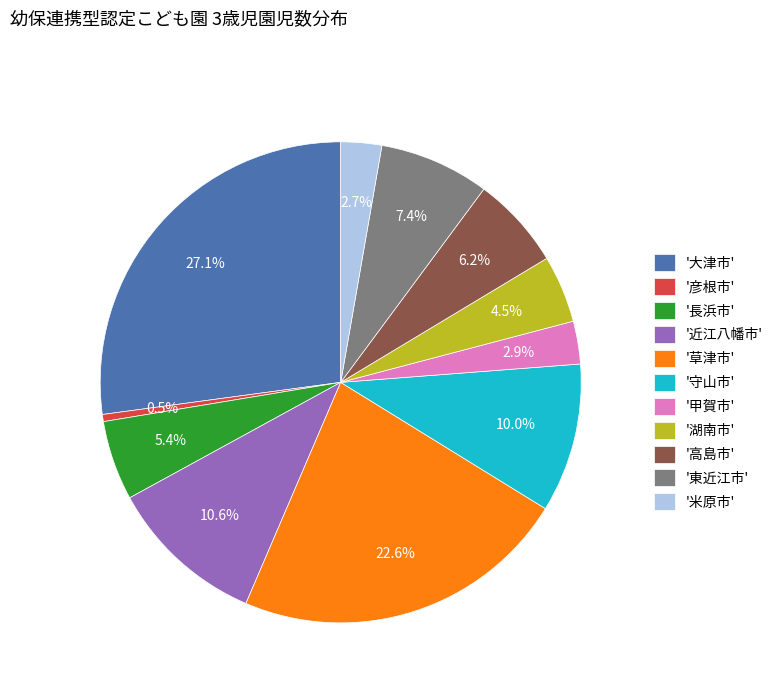

Count the number of slices in the pie.

11